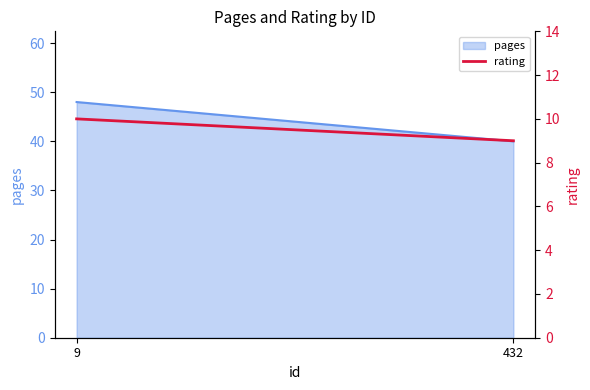

How many lines are shown in the chart?

1